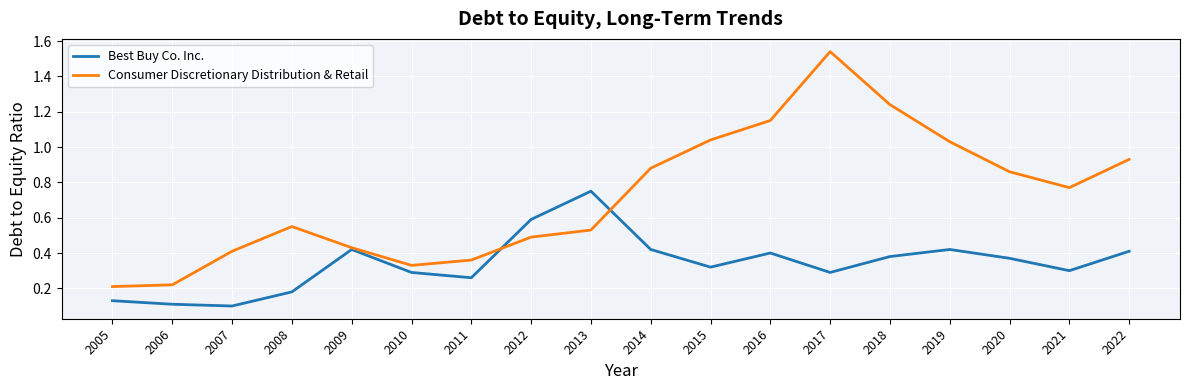

True or false: Best Buy Co. Inc. has a value of 0.4 at 2016.

True